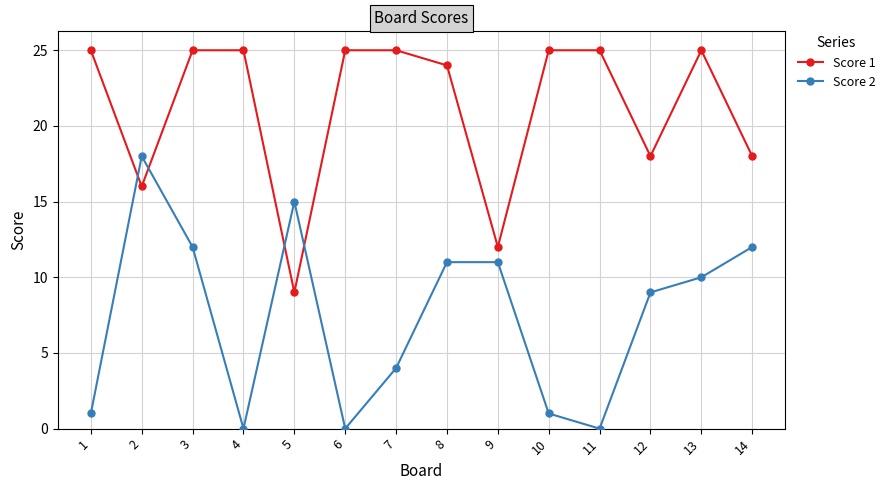

List the series in order of their peak value, highest first.

Score 1, Score 2